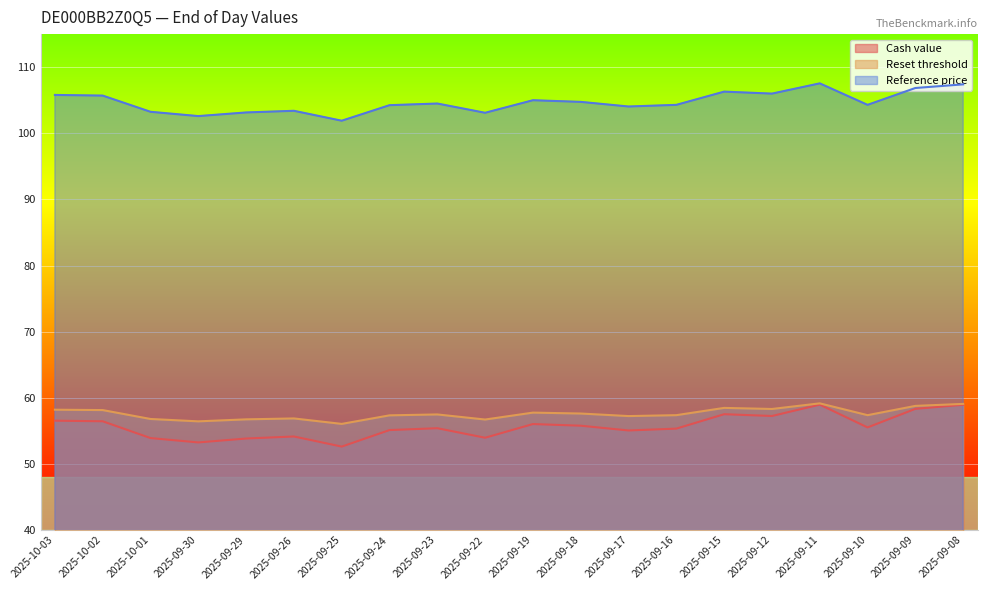

What is the total value across all series at 2025-09-26?

214.4